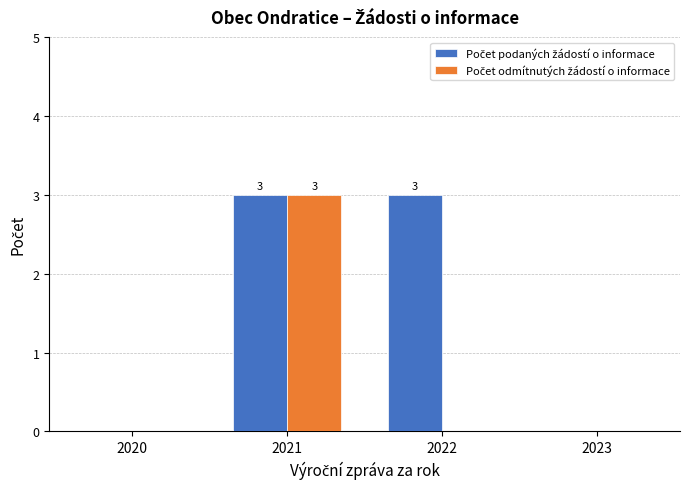

At which category is the sum across all series the highest?

2021